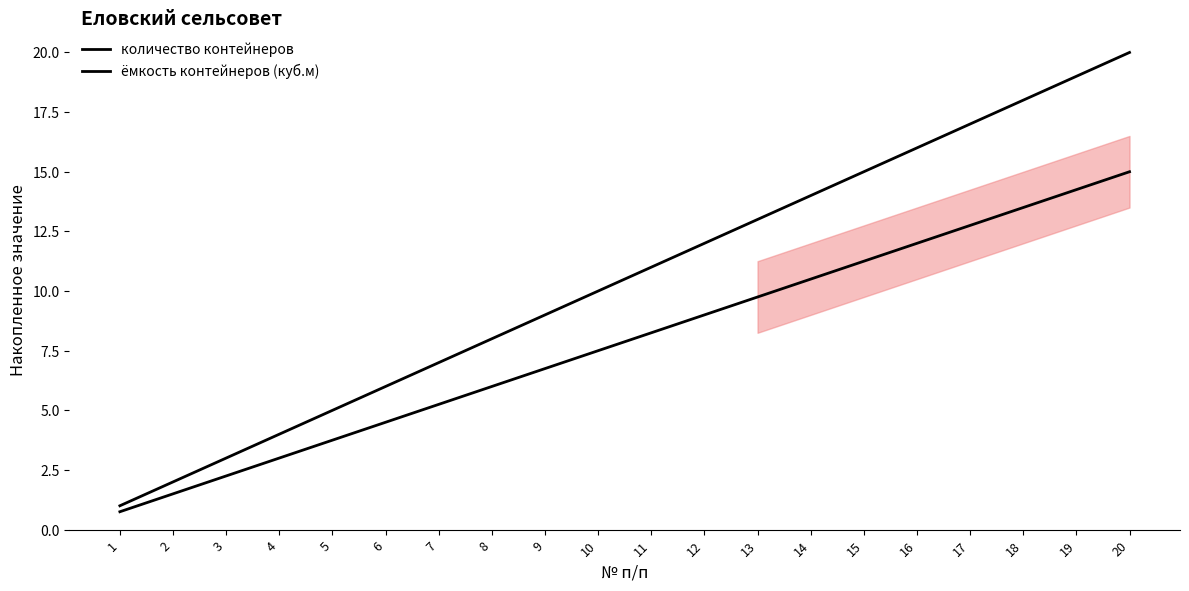

At 4, list the series in order from smallest to largest.

ёмкость контейнеров (куб.м), количество контейнеров